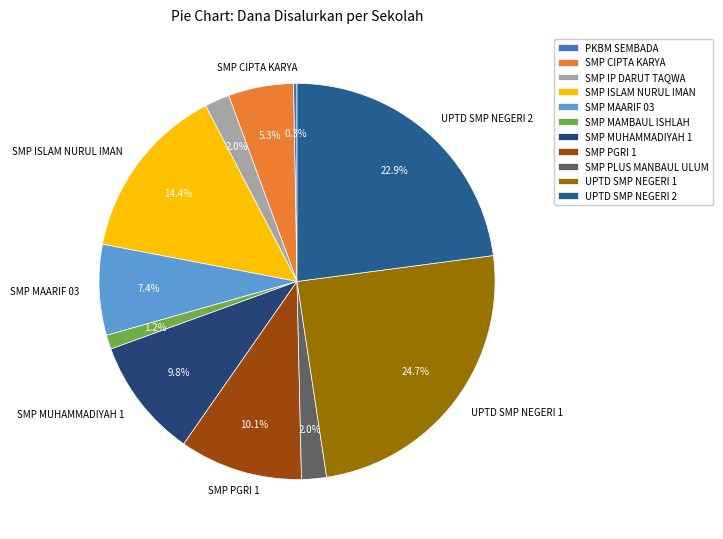

To the nearest percent, what is the combined percentage of UPTD SMP NEGERI 1 and SMP ISLAM NURUL IMAN?

39%